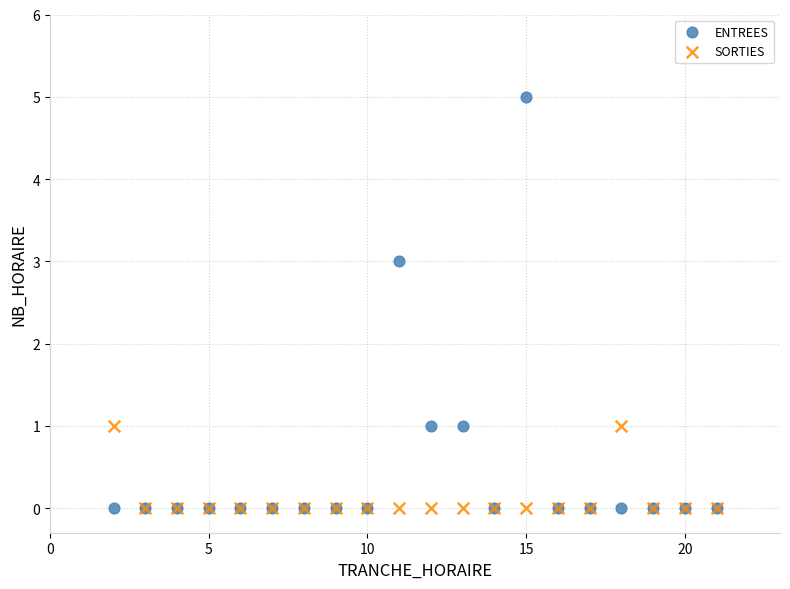

Which series contains the highest Y value?

ENTREES